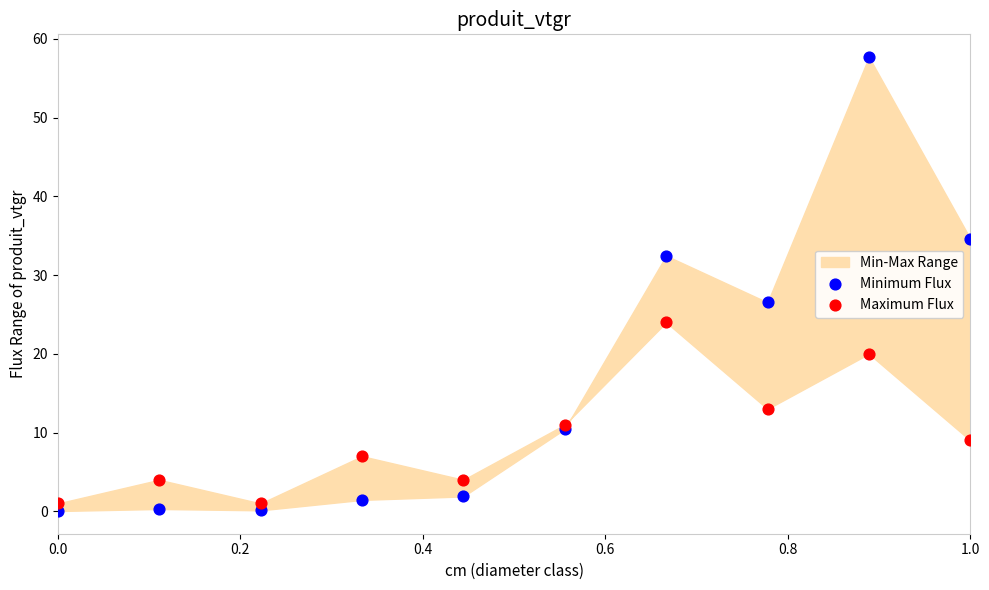

Which series reaches the maximum Y coordinate?

Minimum Flux